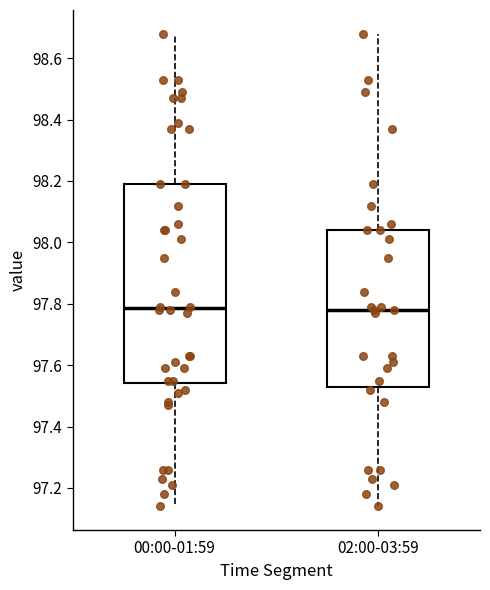

Reading left to right, transcribe this box plot: for each box, give where its median line is, the range the box spans, and where its two whiskers end, as read against the y-axis. The values are not printed on the chart, so give them approximately, as read against the axis.

00:00-01:59: median 97.78, box 97.54 to 98.20, whiskers 97.14 to 98.68
02:00-03:59: median 97.78, box 97.52 to 98.04, whiskers 97.14 to 98.68